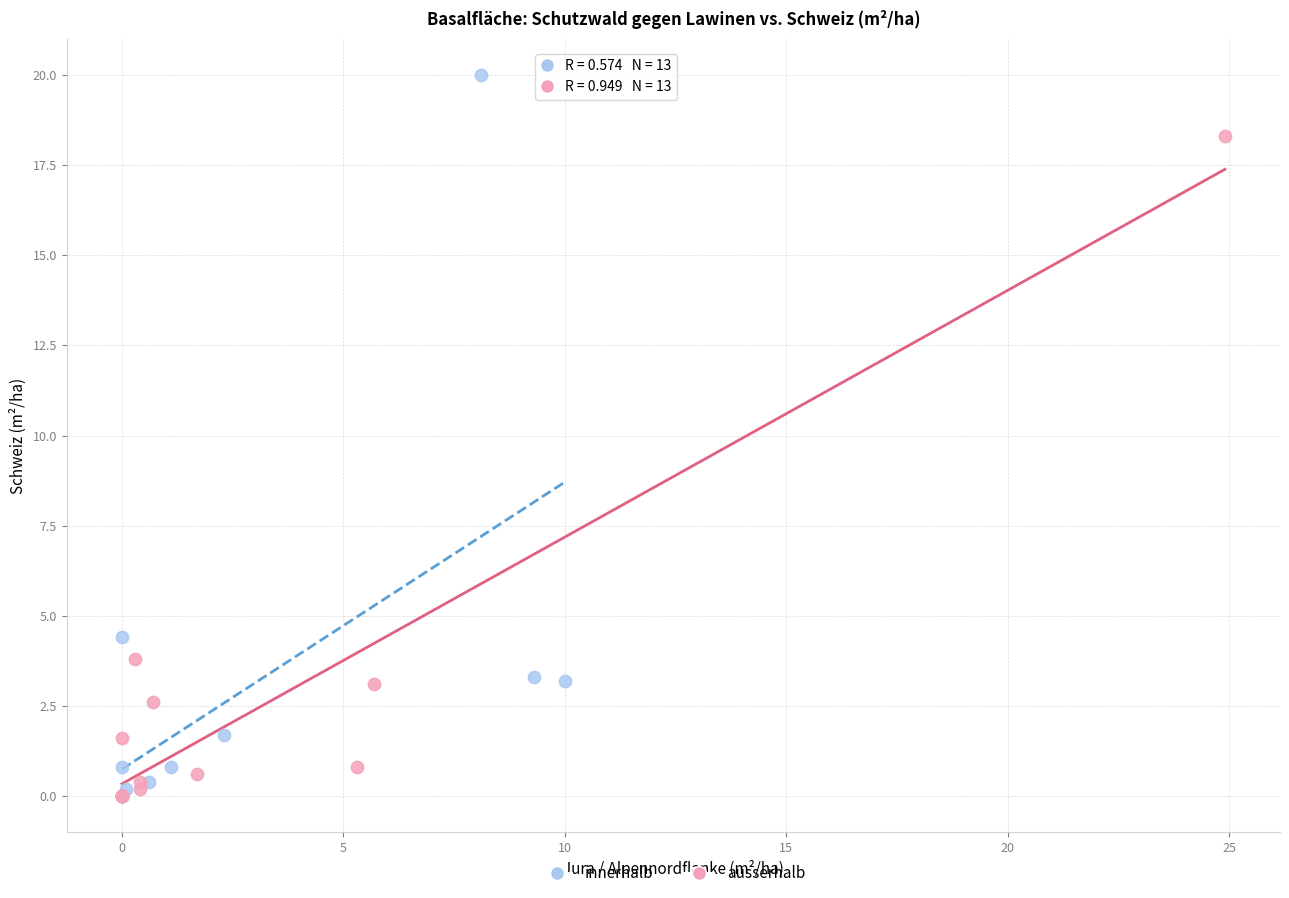

Which series has the largest Y range (max minus min)?

innerhalb